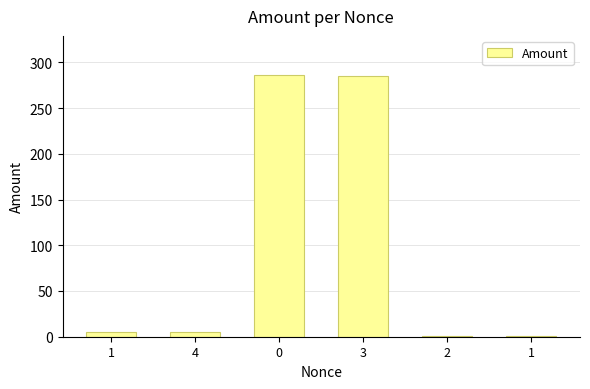

Which has a higher value, 1 or 1?

1